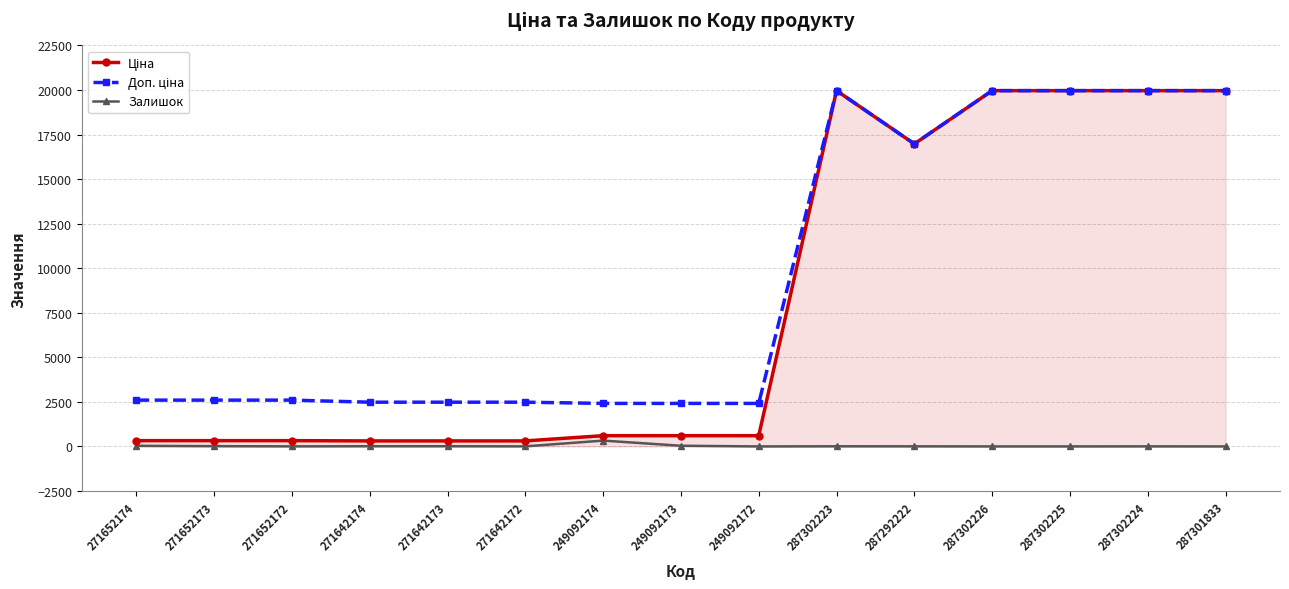

Is this an area chart (filled region under the line)?

No